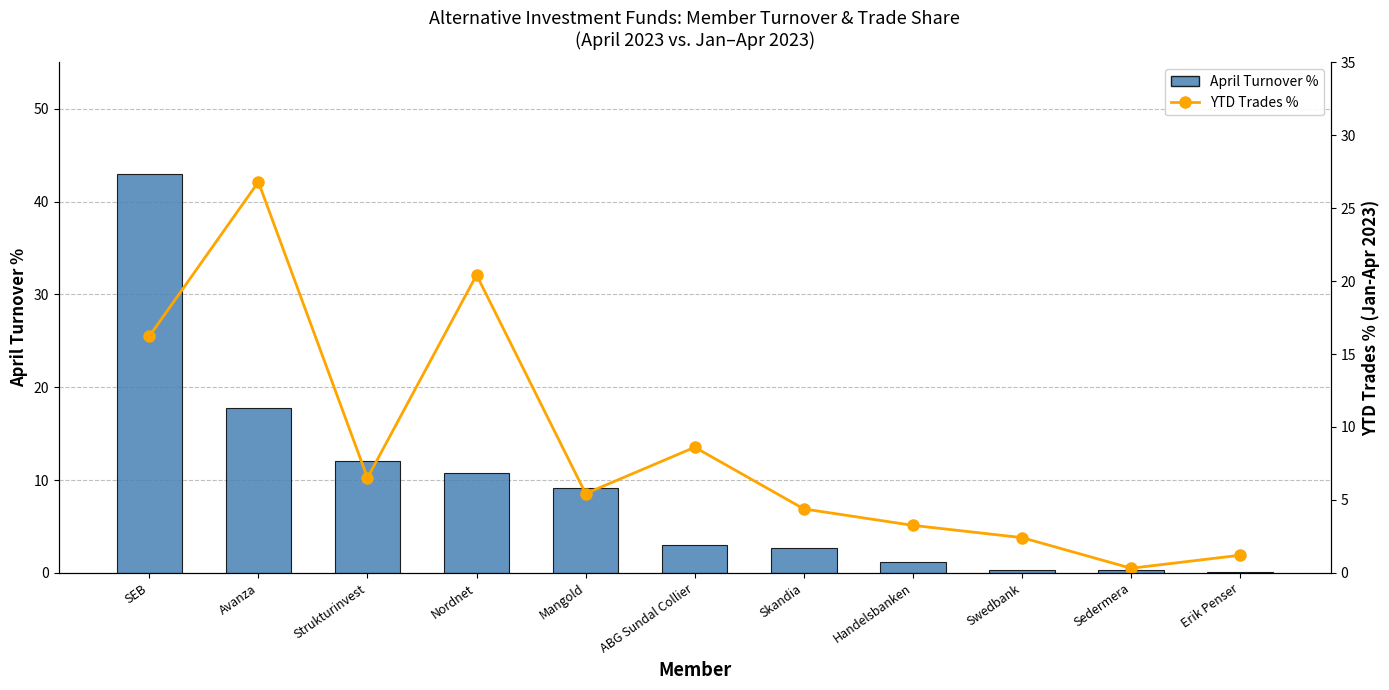

What is the value of the April Turnover % bar at the 6th from the left?

3.0